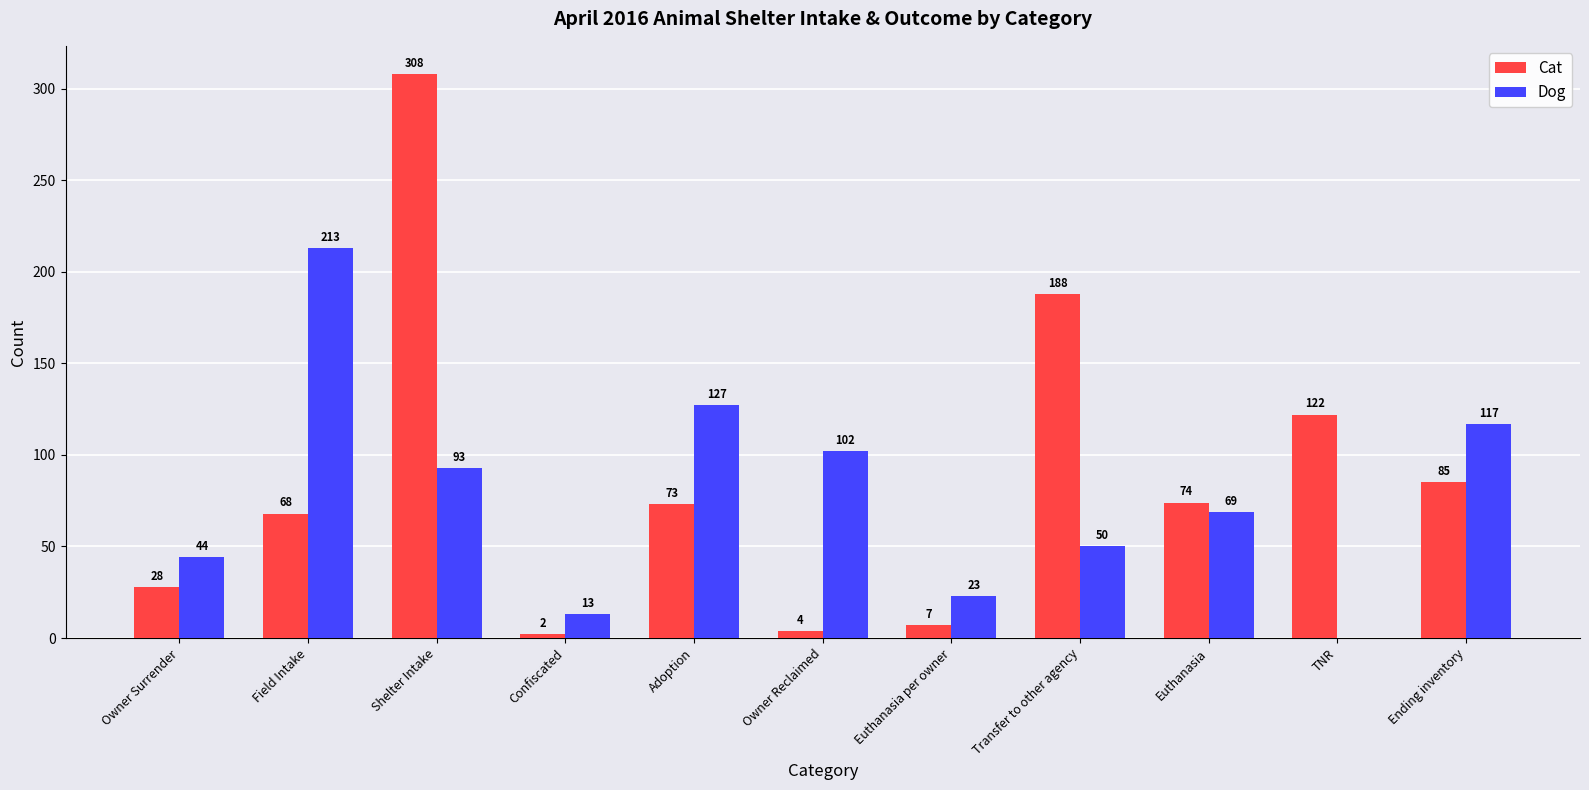

How many series are shown in this chart?

2